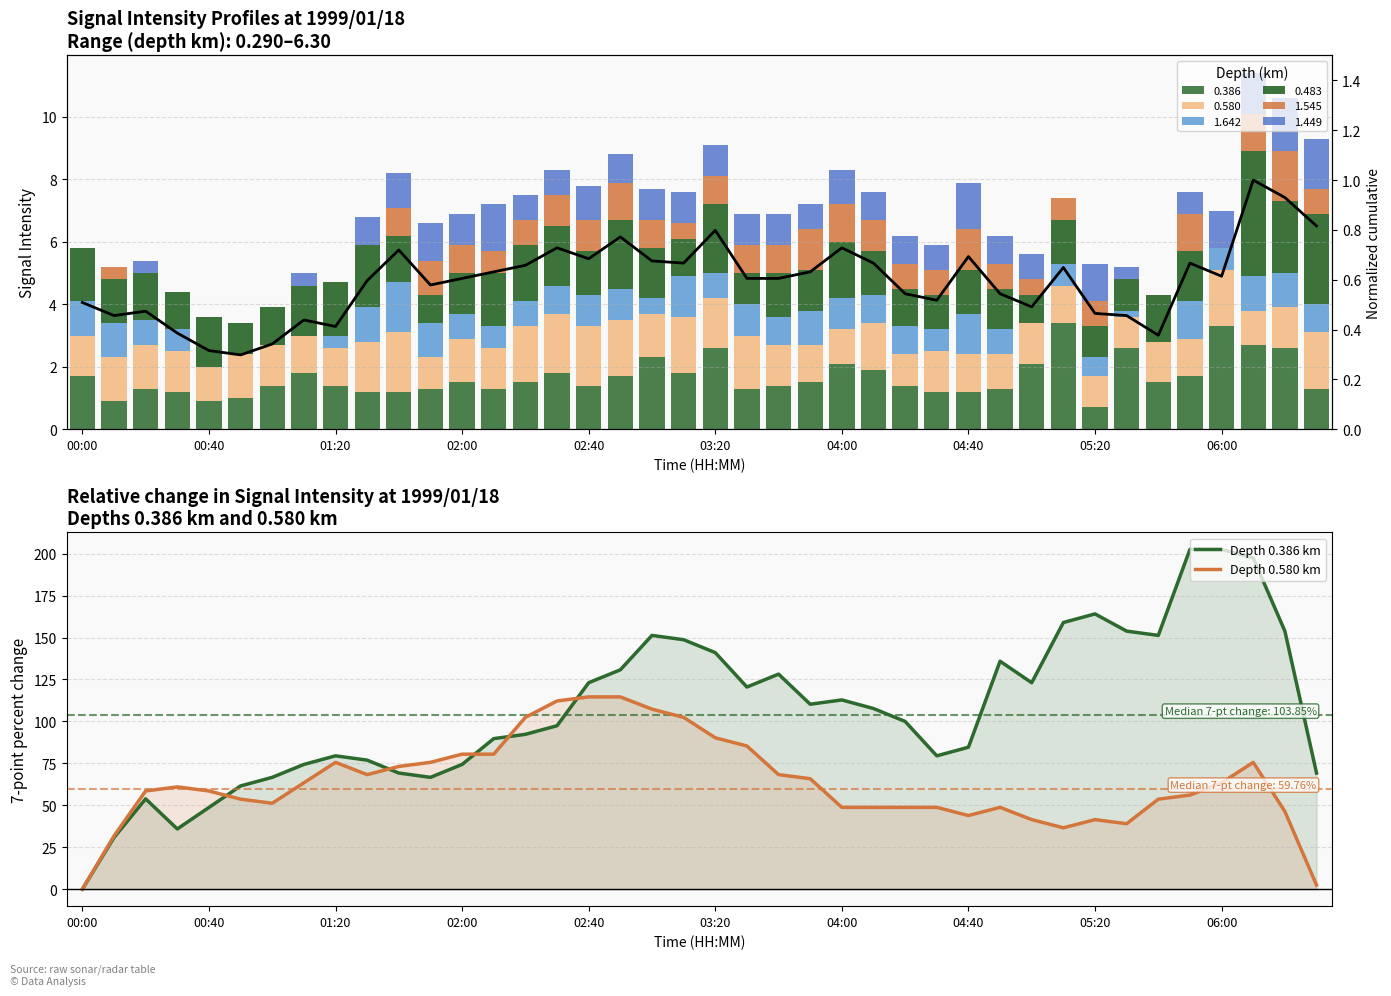

What is the difference between the maximum and minimum values in the Depth 0.580 km series?

114.6